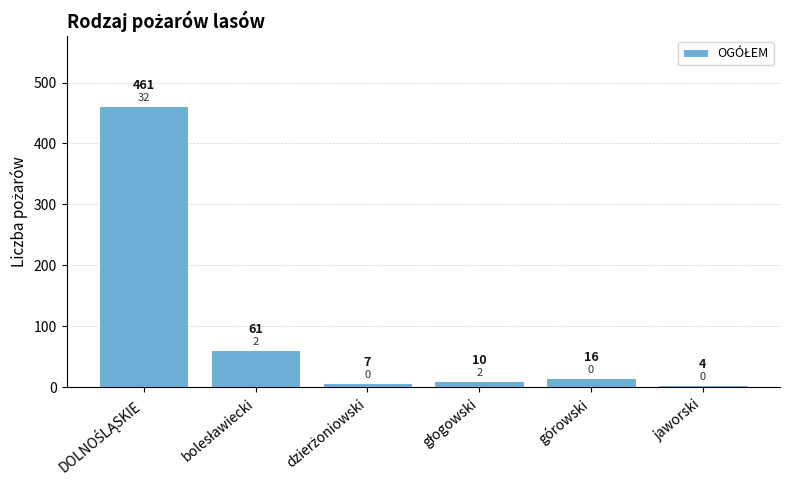

Which category has the lowest value across all series?

jaworski